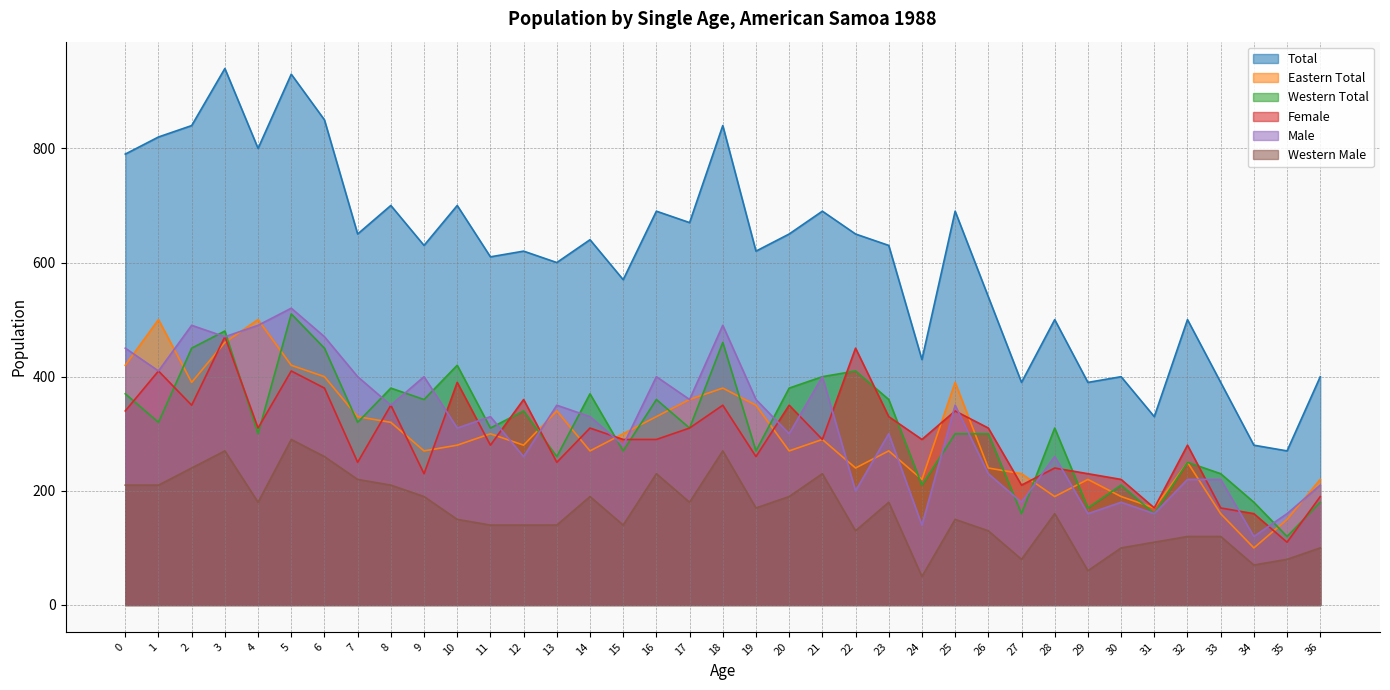

List the labels in order of Total value, smallest first.

35, 34, 31, 27, 29, 33, 30, 36, 24, 28, 32, 26, 15, 13, 11, 12, 19, 9, 23, 14, 7, 20, 22, 17, 16, 21, 25, 8, 10, 0, 4, 1, 2, 18, 6, 5, 3